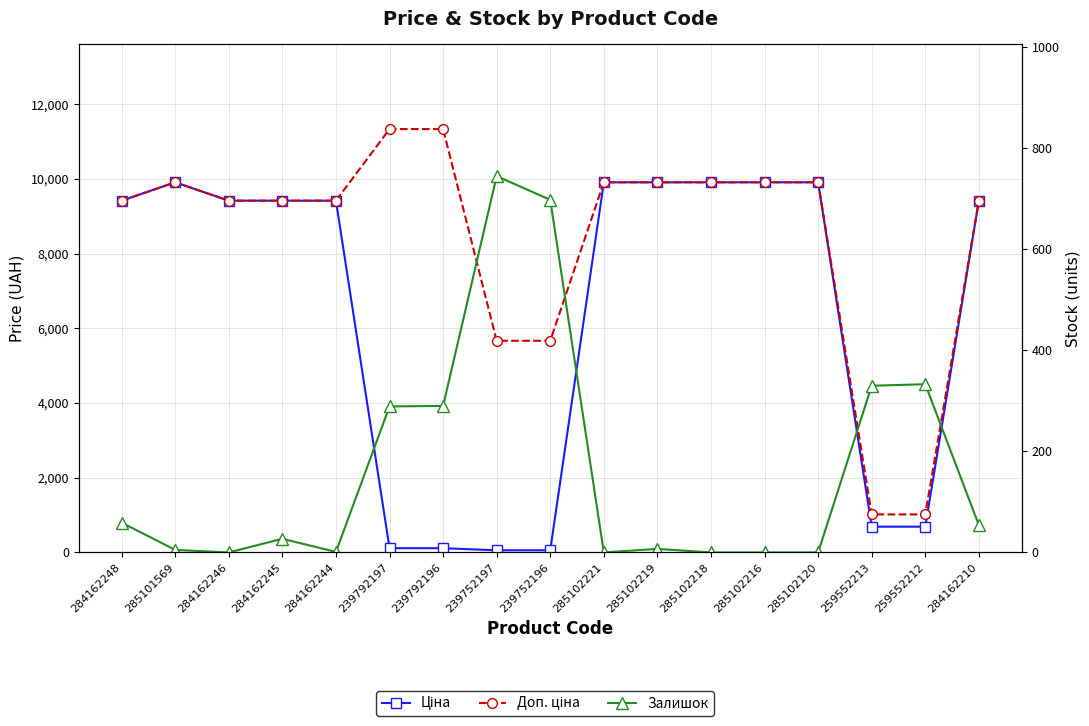

The Залишок series shows 1.3 at 285101569. True or false?

False